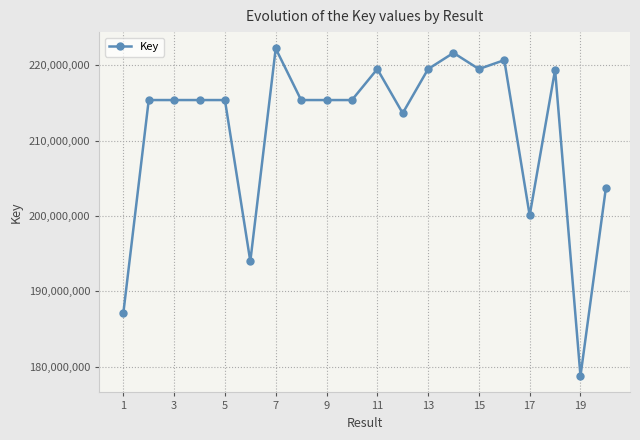

What is the minimum value shown in the chart?

178753685